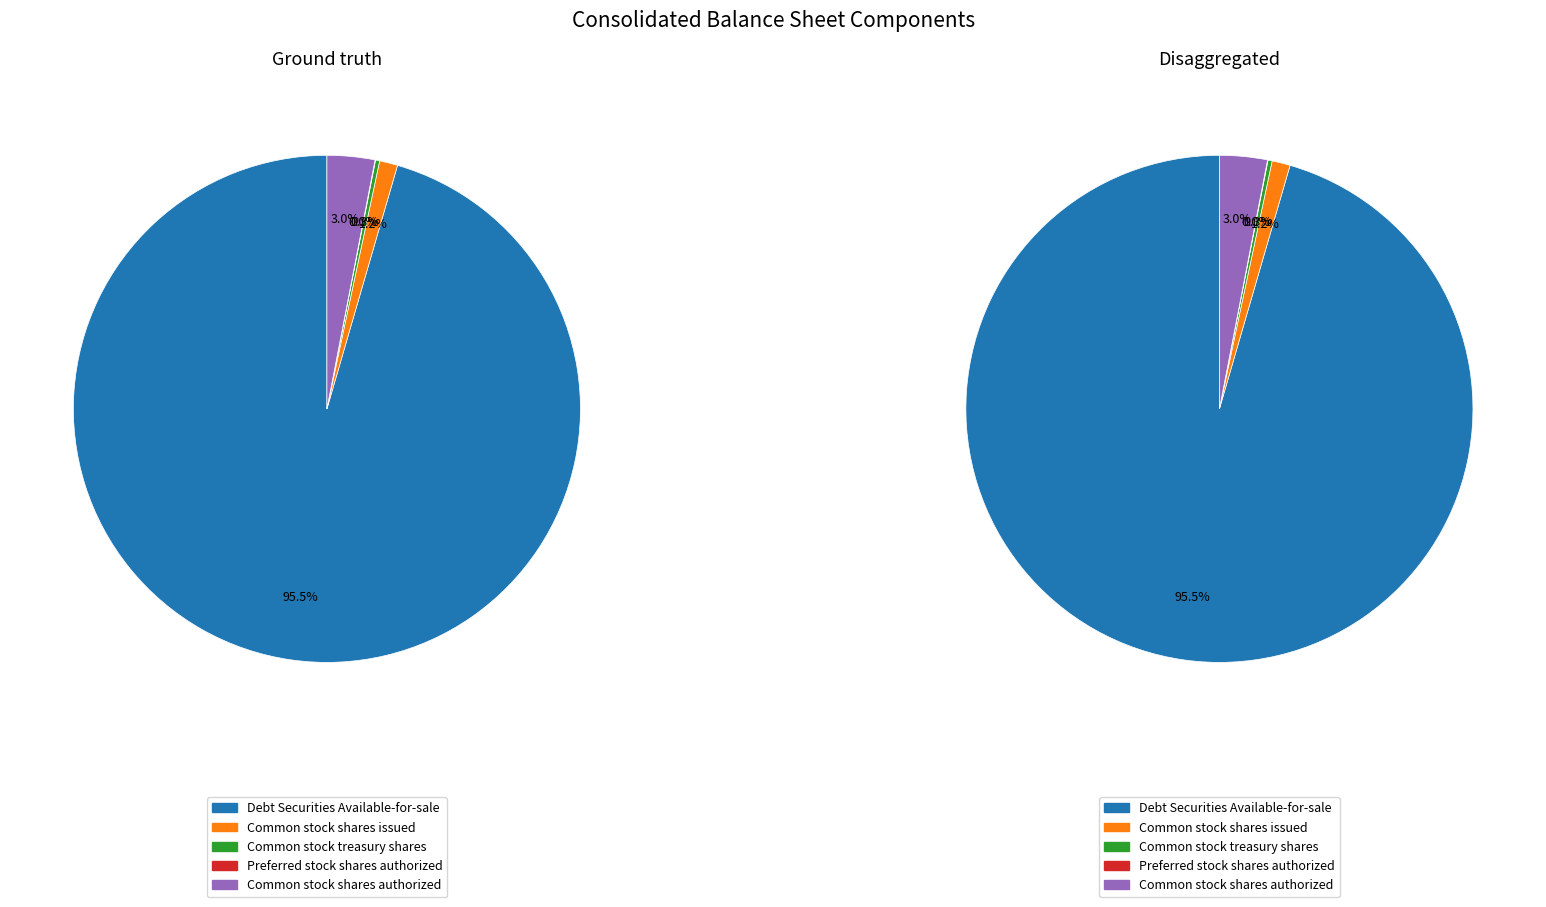

What is the majority slice?

Debt Securities Available-for-sale